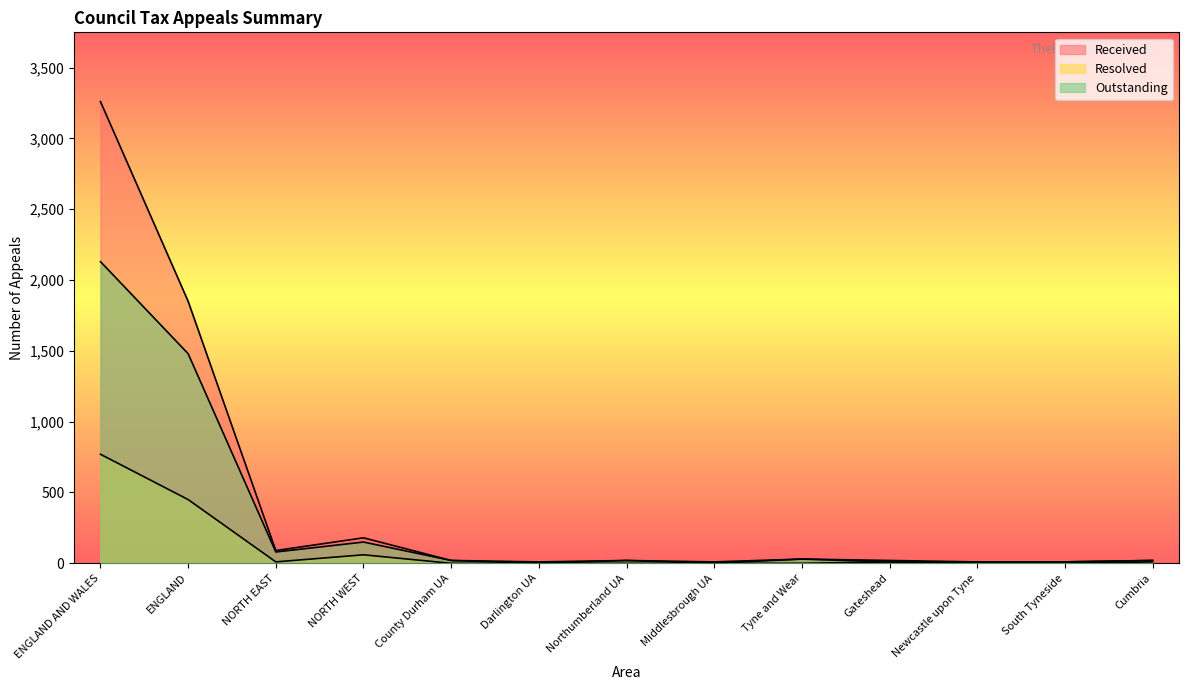

What are all the series names shown in the legend?

Received, Resolved, Outstanding